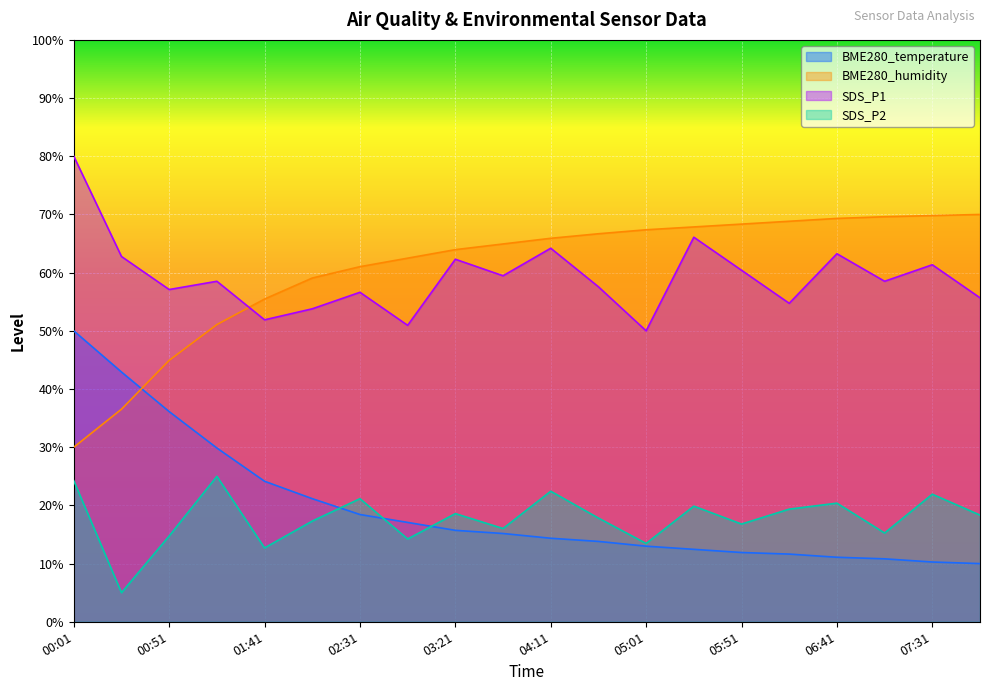

Which series changed the most between 01:16 and 07:31?

BME280_temperature